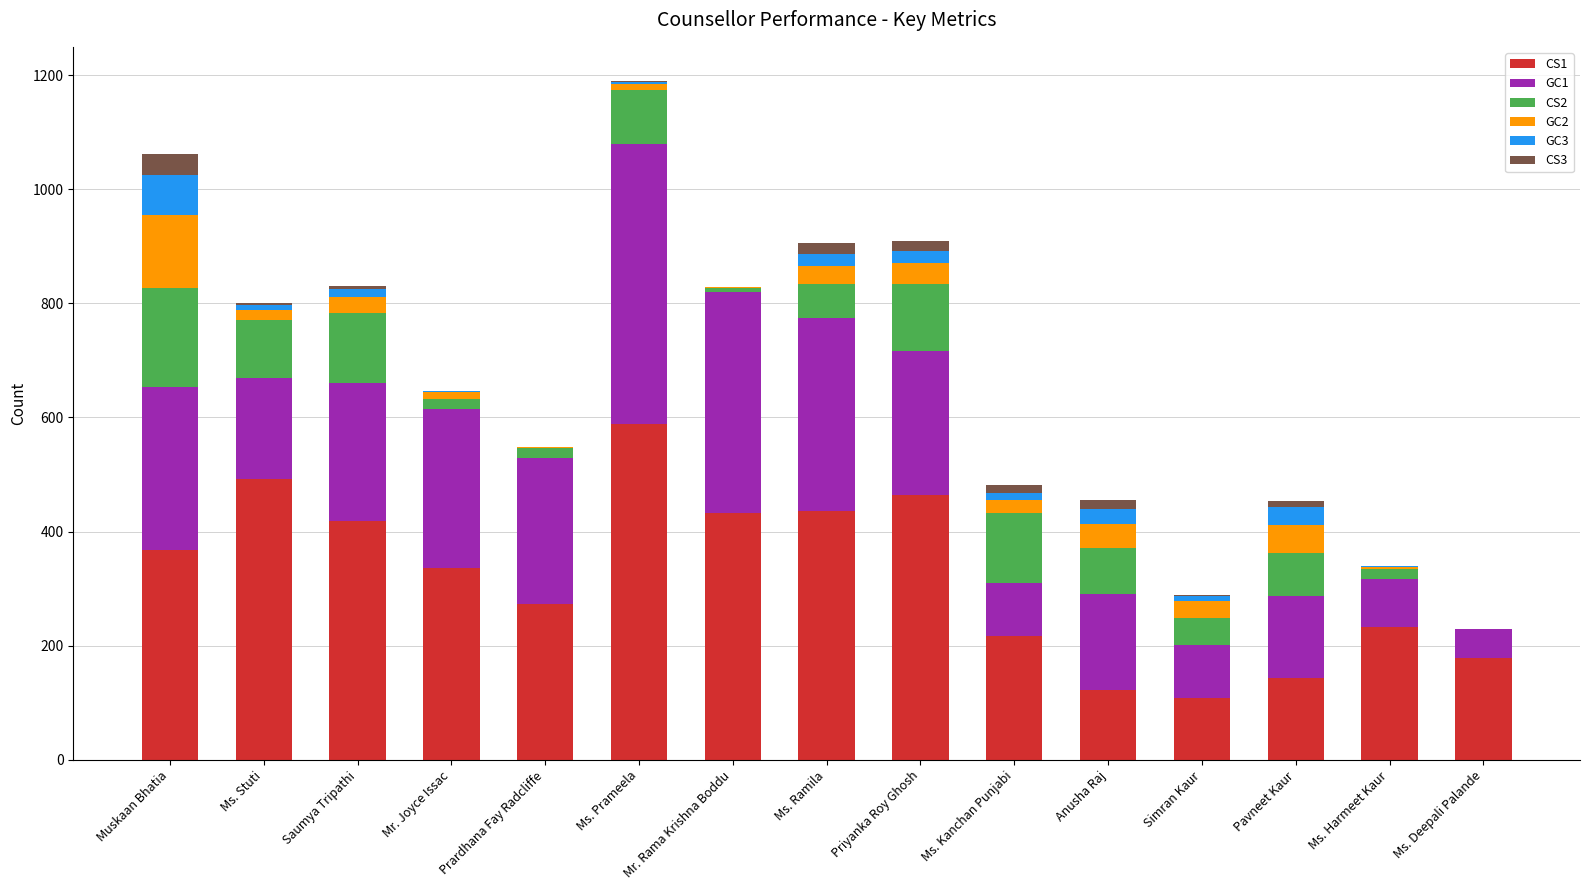

The value of CS1 at Prardhana Fay Radcliffe is 273. True or false?

True